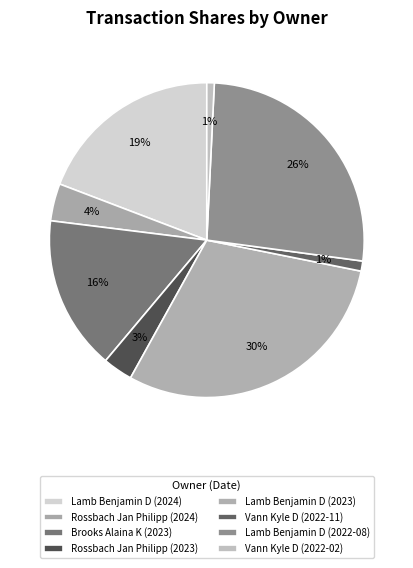

Rank the categories by value from lowest to highest.

Vann Kyle D (2022-02), Vann Kyle D (2022-11), Rossbach Jan Philipp (2023), Rossbach Jan Philipp (2024), Brooks Alaina K (2023), Lamb Benjamin D (2024), Lamb Benjamin D (2022-08), Lamb Benjamin D (2023)